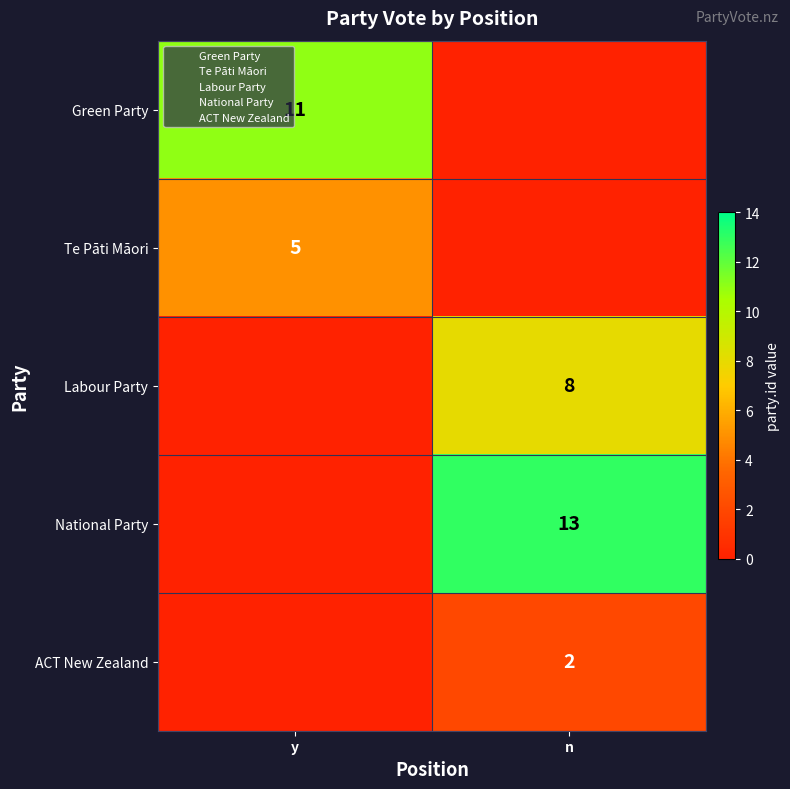

The value of ACT New Zealand at n is 3. True or false?

False